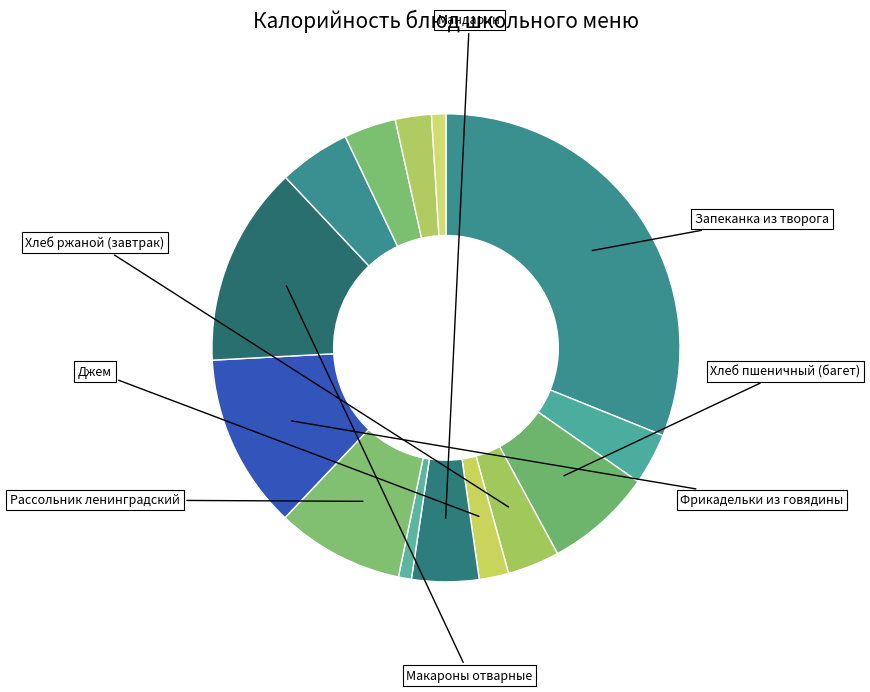

Count the number of slices in the pie.

14